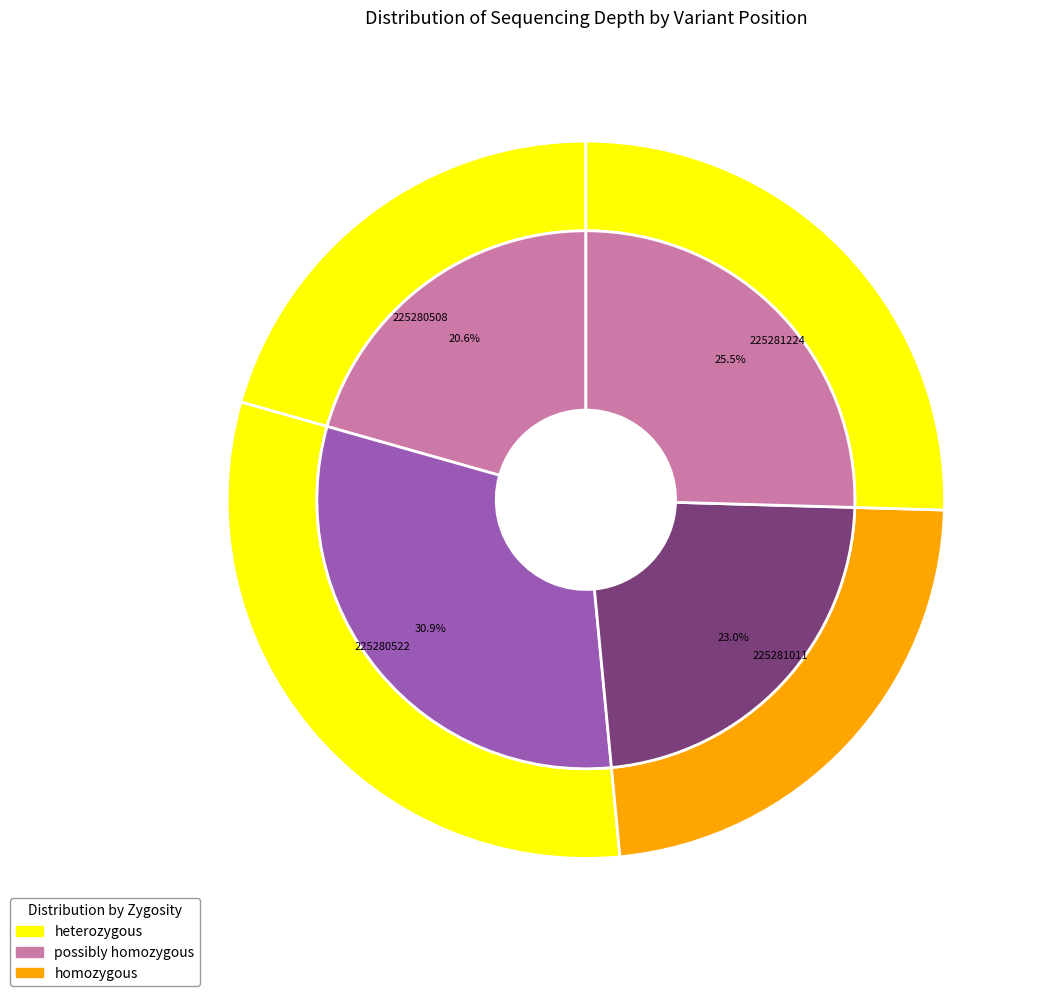

Is there any slice that represents more than half of the pie?

No